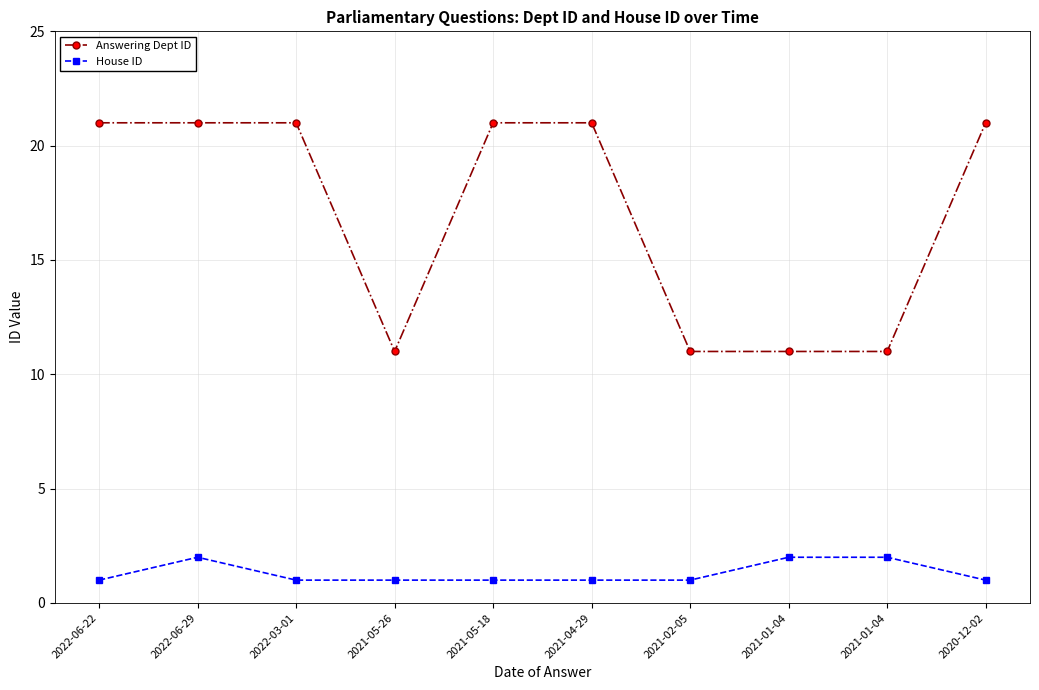

What is the spread (max minus min) of values at 2021-01-04?

9